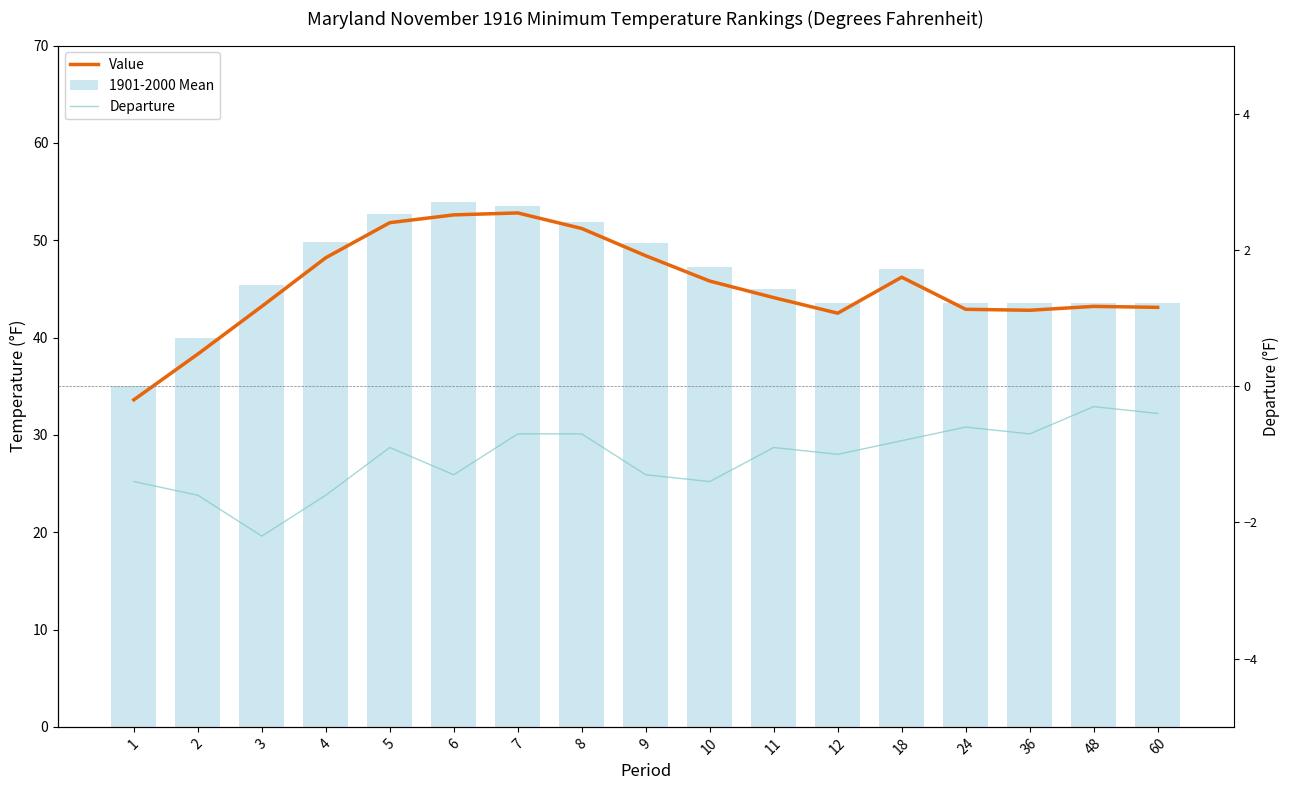

Reading left to right, what are all the values shown in this chart?

Value: 33.6	38.3	43.2	48.2	51.8	52.6	52.8	51.2	48.4	45.8	44.1	42.5	46.2	42.9	42.8	43.2	43.1
1901-2000 Mean: 35.0	39.9	45.4	49.8	52.7	53.9	53.5	51.9	49.7	47.2	45.0	43.5	47.0	43.5	43.5	43.5	43.5
Departure: -1.4	-1.6	-2.2	-1.6	-0.9	-1.3	-0.7	-0.7	-1.3	-1.4	-0.9	-1.0	-0.8	-0.6	-0.7	-0.3	-0.4